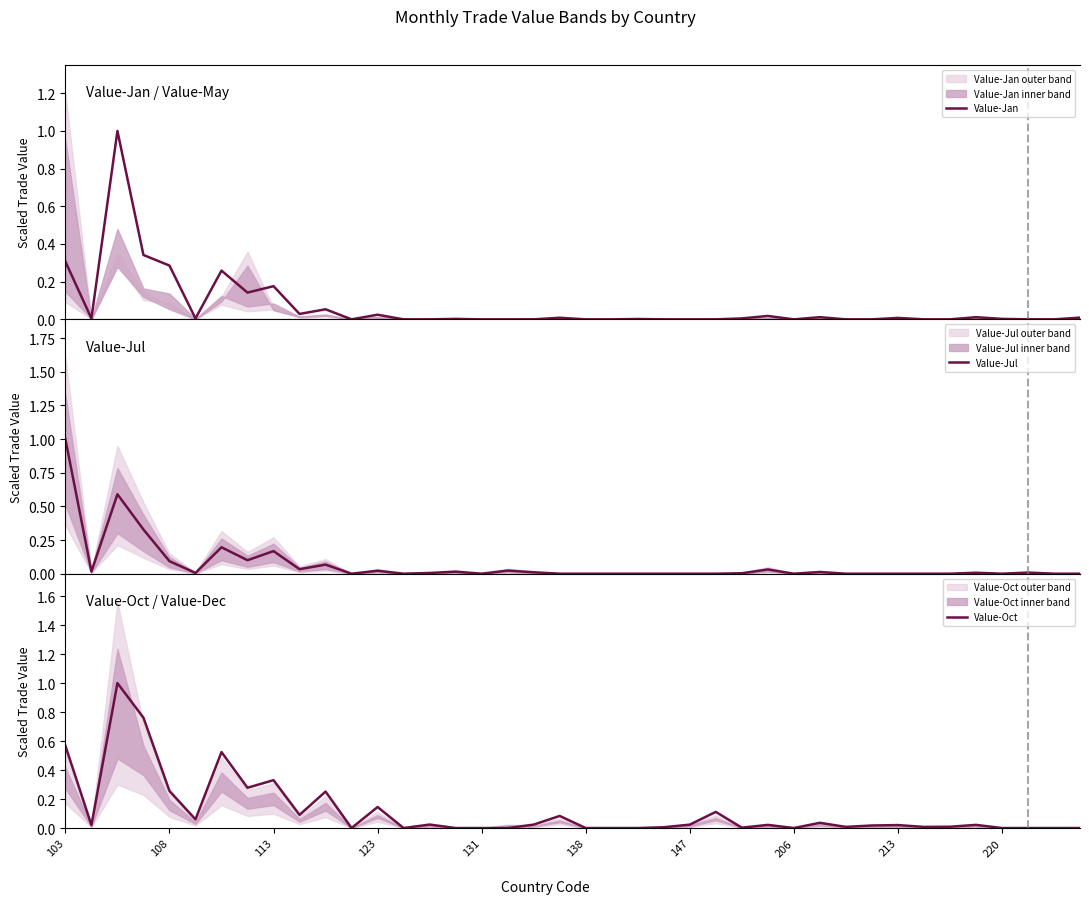

What is the average value of the Value-Jul series?

0.1